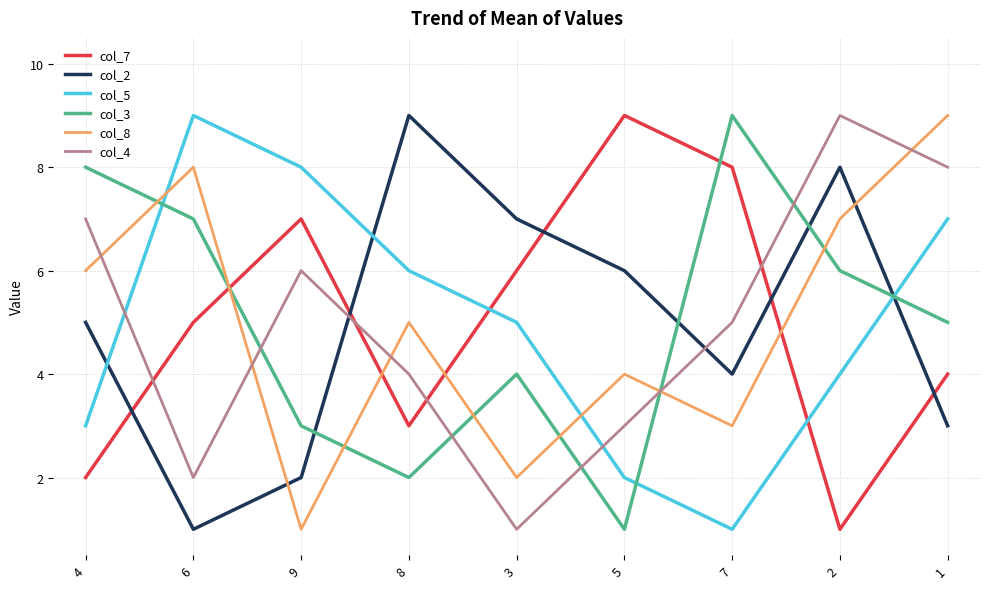

What is the maximum value shown in the chart?

9